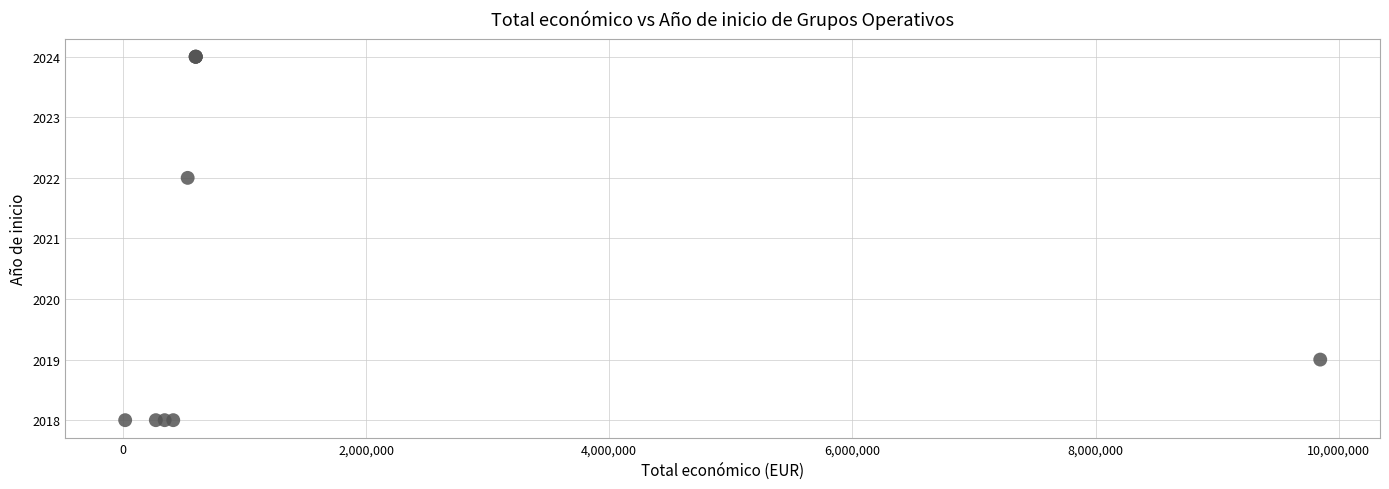

What Y value in the scatter plot is closest to 2021?

2022